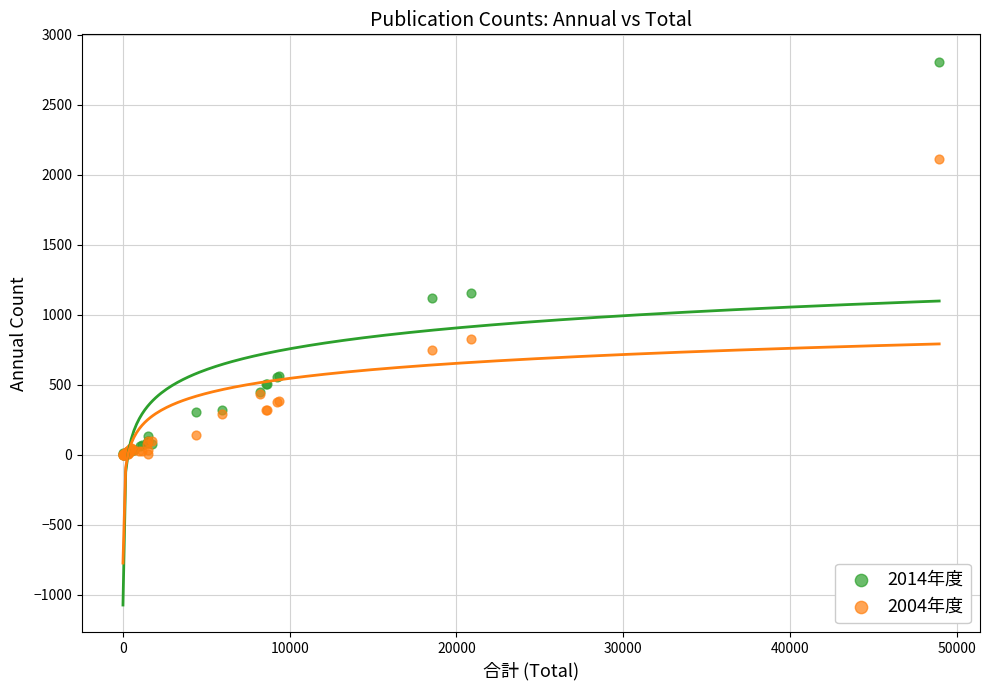

Which series has the largest Y range (max minus min)?

2014年度